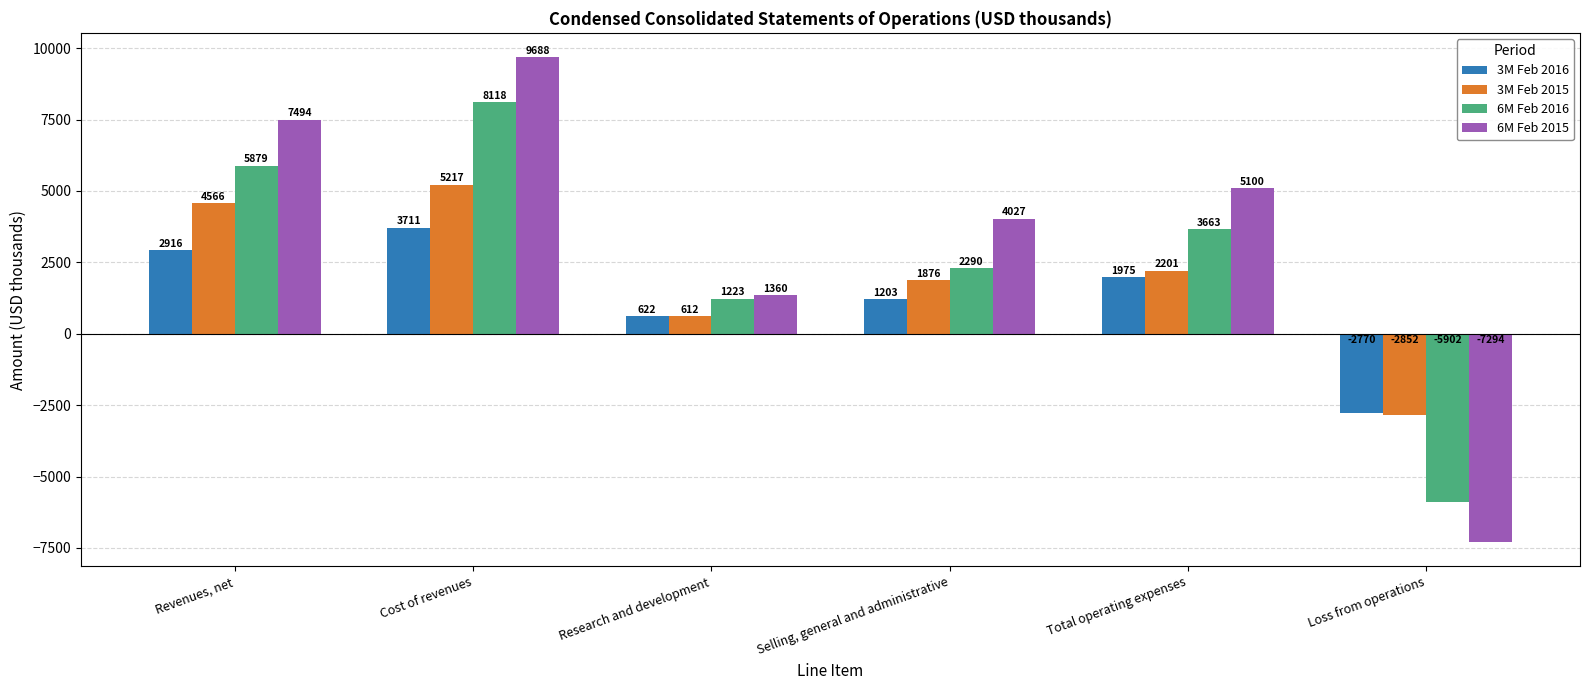

What is the maximum value for 6M Feb 2015?

9688